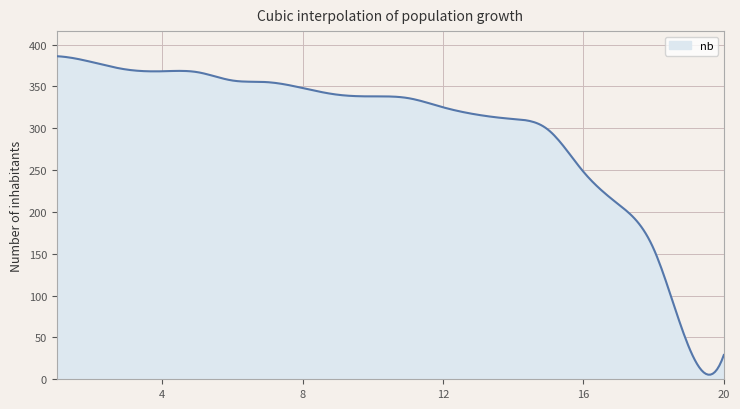

How many lines are shown in the chart?

1